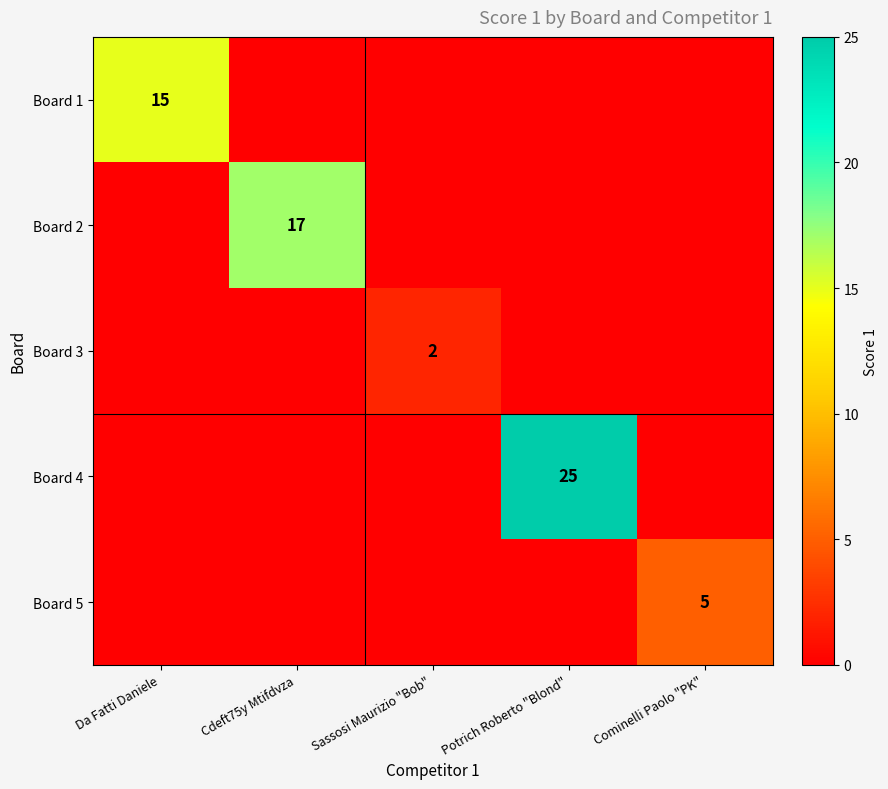

Which category has the lowest value across all series?

Cdeft75y Mtifdvza